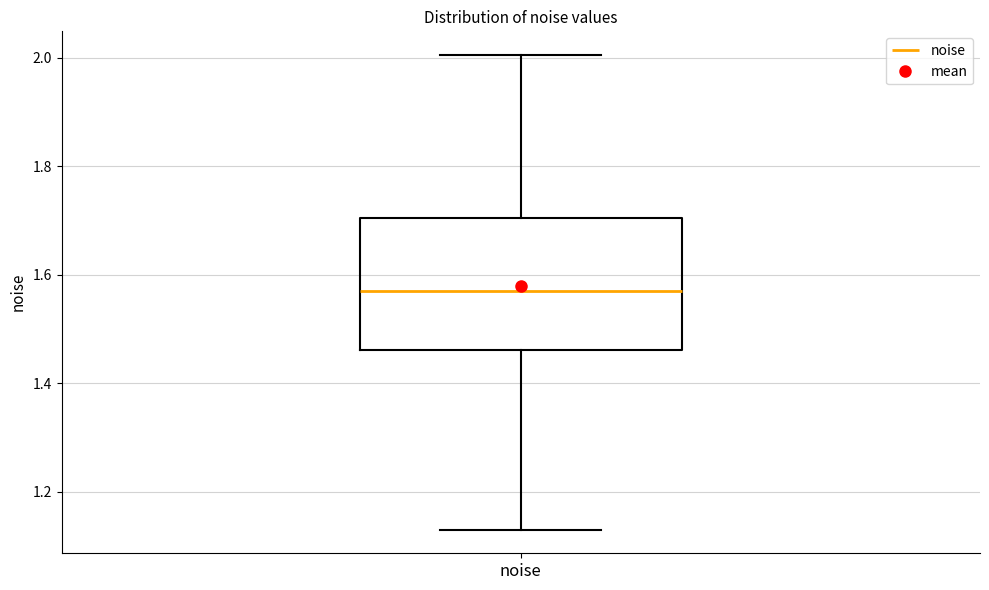

Read this box plot against the y-axis: the position of the median line, the range covered by the box, and the ends of both whiskers. The values are not printed on the chart, so give them approximately, as read against the axis.

median 1.58, box 1.46 to 1.70, whiskers 1.14 to 2.00